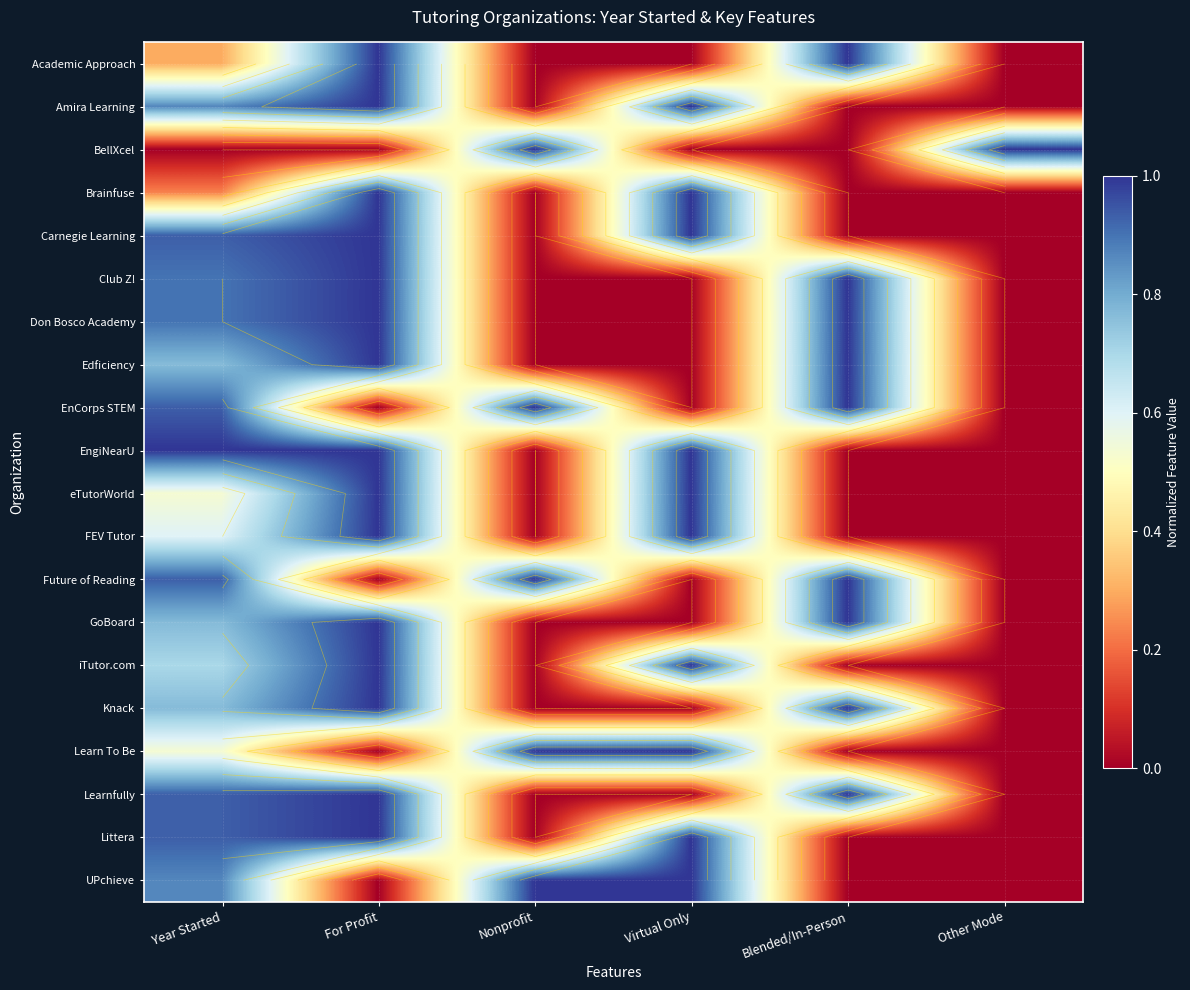

At which category is the sum across all series the highest?

For Profit